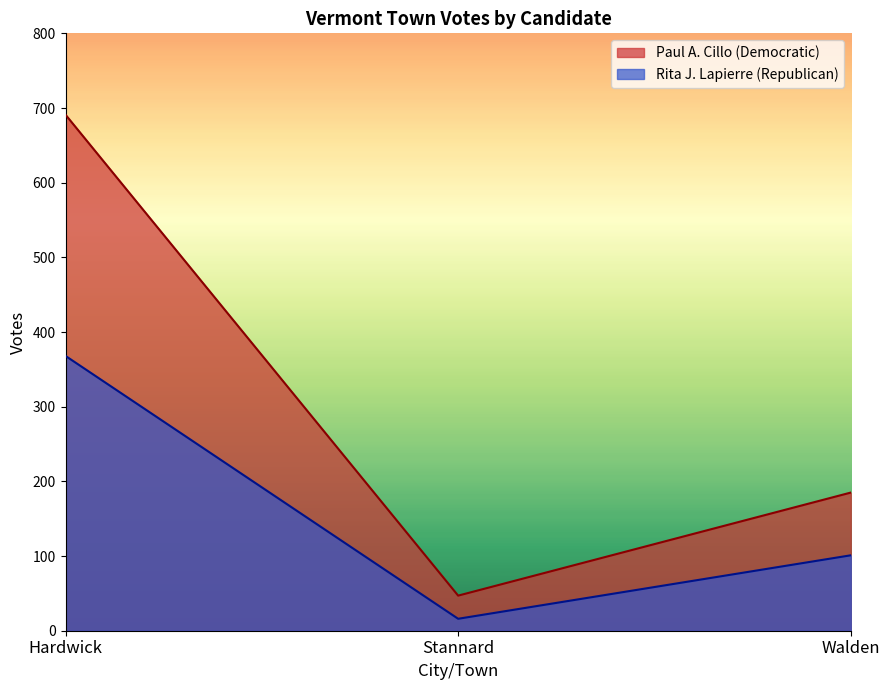

How many lines are shown in the chart?

2